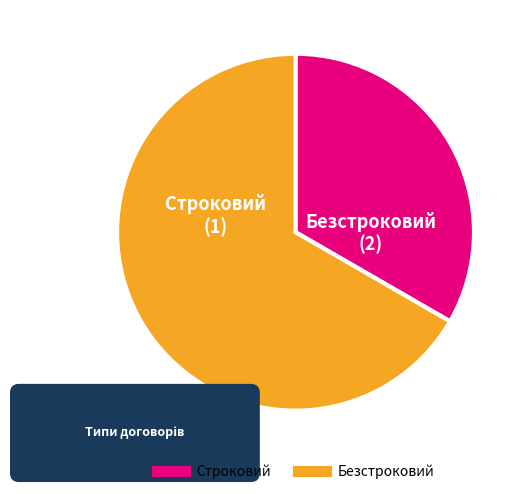

What is the total percentage of Безстроковий and Строковий?

100.0%